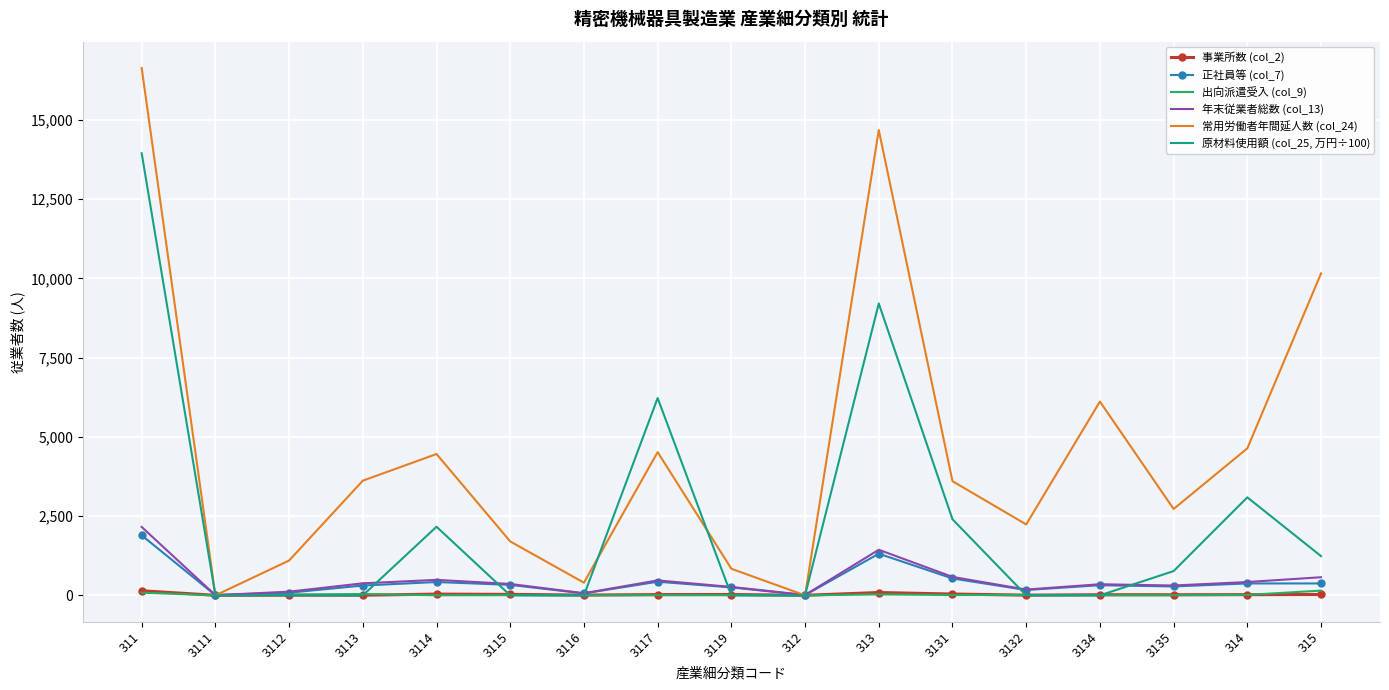

At which category is the sum across all series the highest?

311